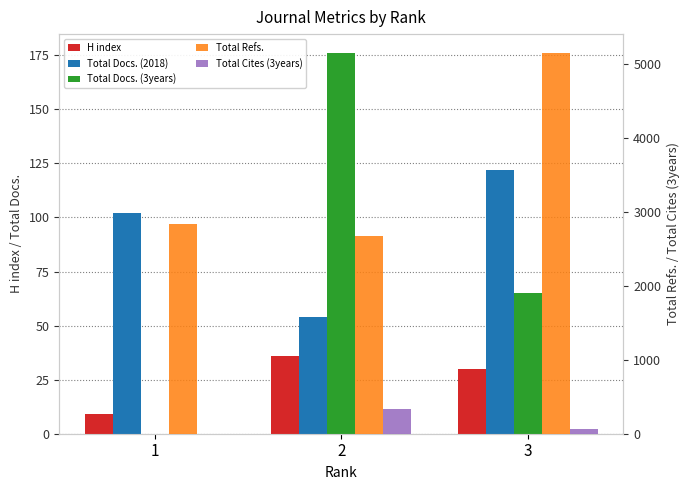

True or false: Total Docs. (2018) has a value of 102 at 1.

True